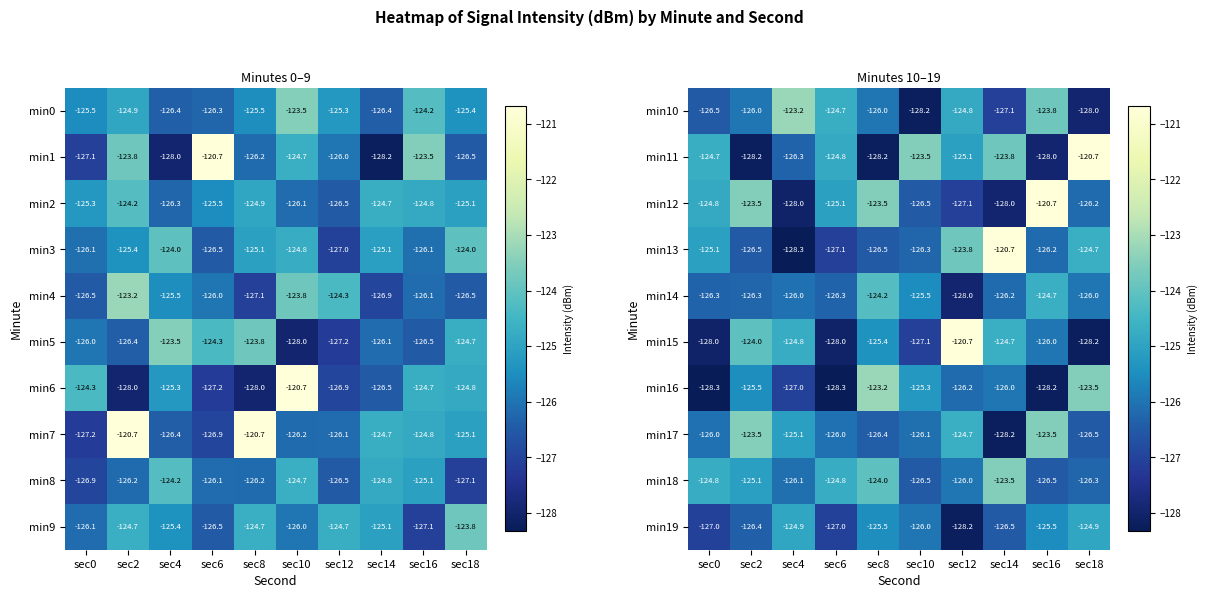

True or false: min14 has a value of -26.0 at sec10.

False